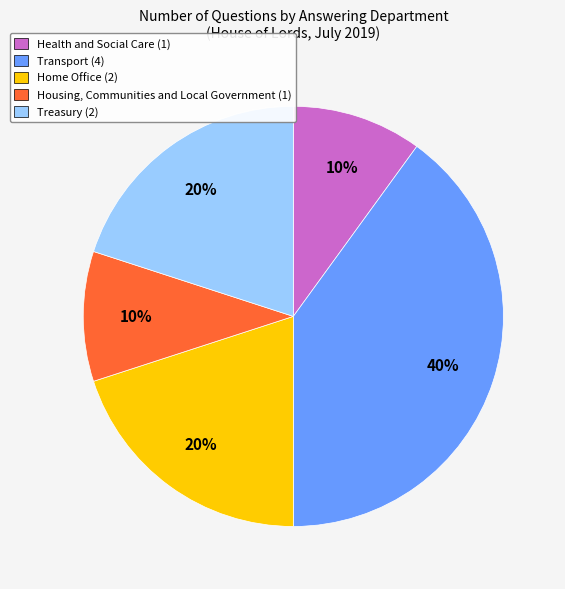

To the nearest percent, what percentage of the pie is Home Office?

20%